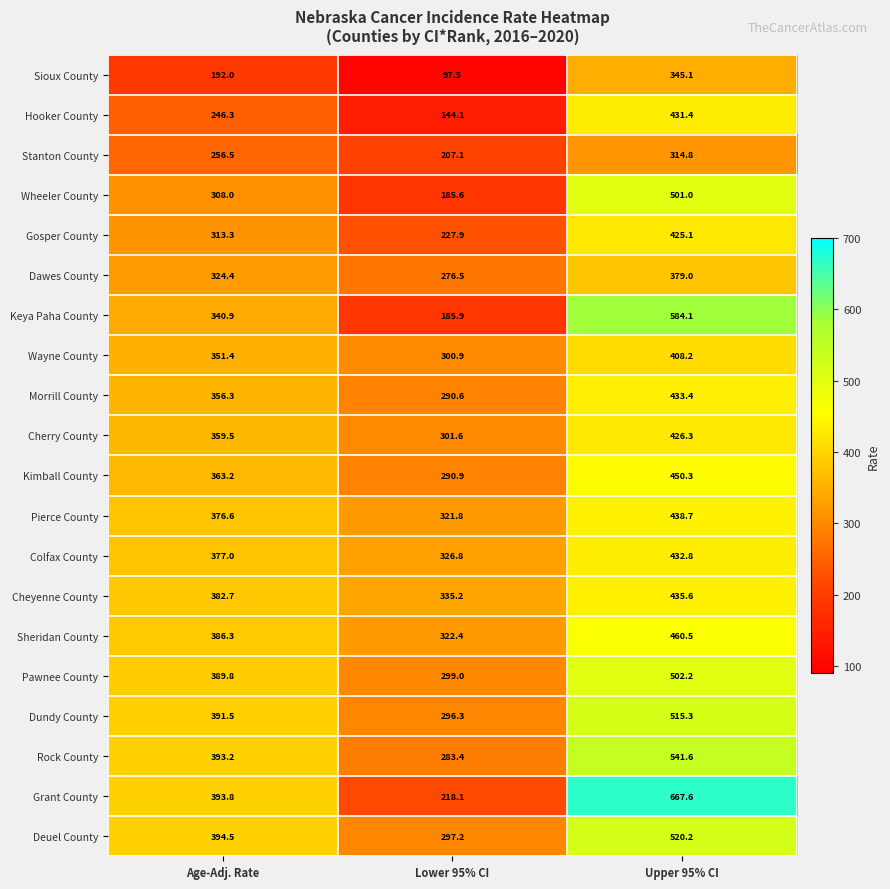

The Kimball County series shows 169.7 at Lower 95% CI. True or false?

False